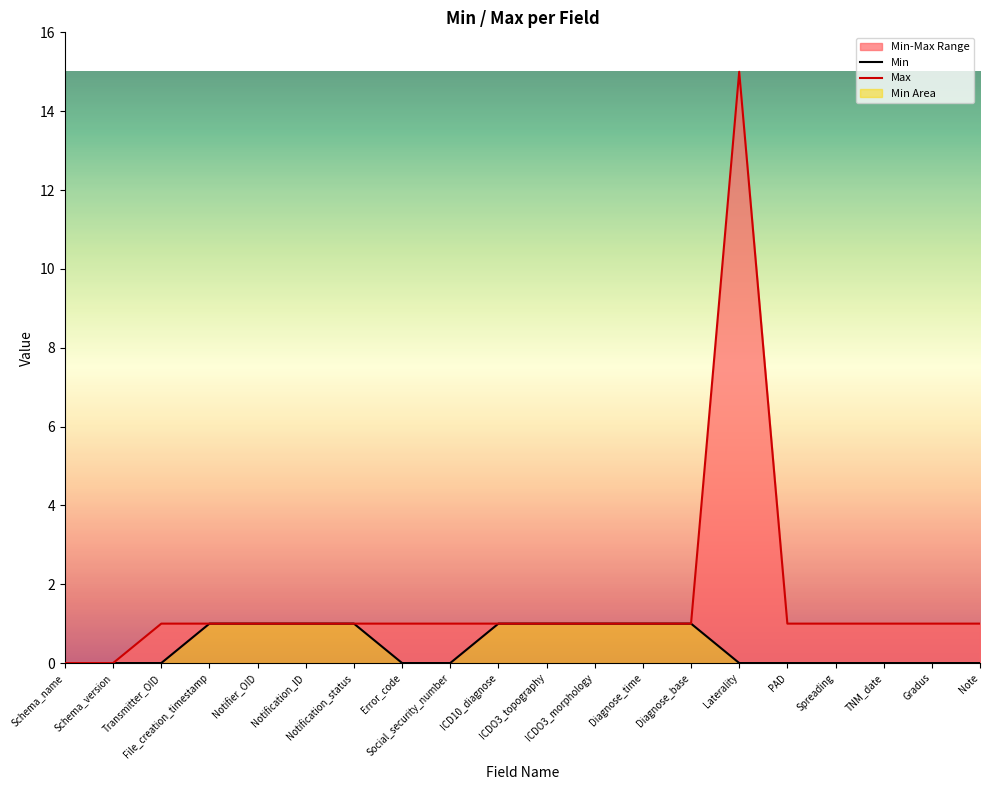

Reading left to right, what are all the values shown in this chart?

Min: Schema_name=0	Schema_version=0	Transmitter_OID=0	File_creation_timestamp=1	Notifier_OID=1	Notification_ID=1	Notification_status=1	Error_code=0	Social_security_number=0	ICD10_diagnose=1	ICDO3_topography=1	ICDO3_morphology=1	Diagnose_time=1	Diagnose_base=1	Laterality=0	PAD=0	Spreading=0	TNM_date=0	Gradus=0	Note=0
Max: Schema_name=0	Schema_version=0	Transmitter_OID=1	File_creation_timestamp=1	Notifier_OID=1	Notification_ID=1	Notification_status=1	Error_code=1	Social_security_number=1	ICD10_diagnose=1	ICDO3_topography=1	ICDO3_morphology=1	Diagnose_time=1	Diagnose_base=1	Laterality=15	PAD=1	Spreading=1	TNM_date=1	Gradus=1	Note=1